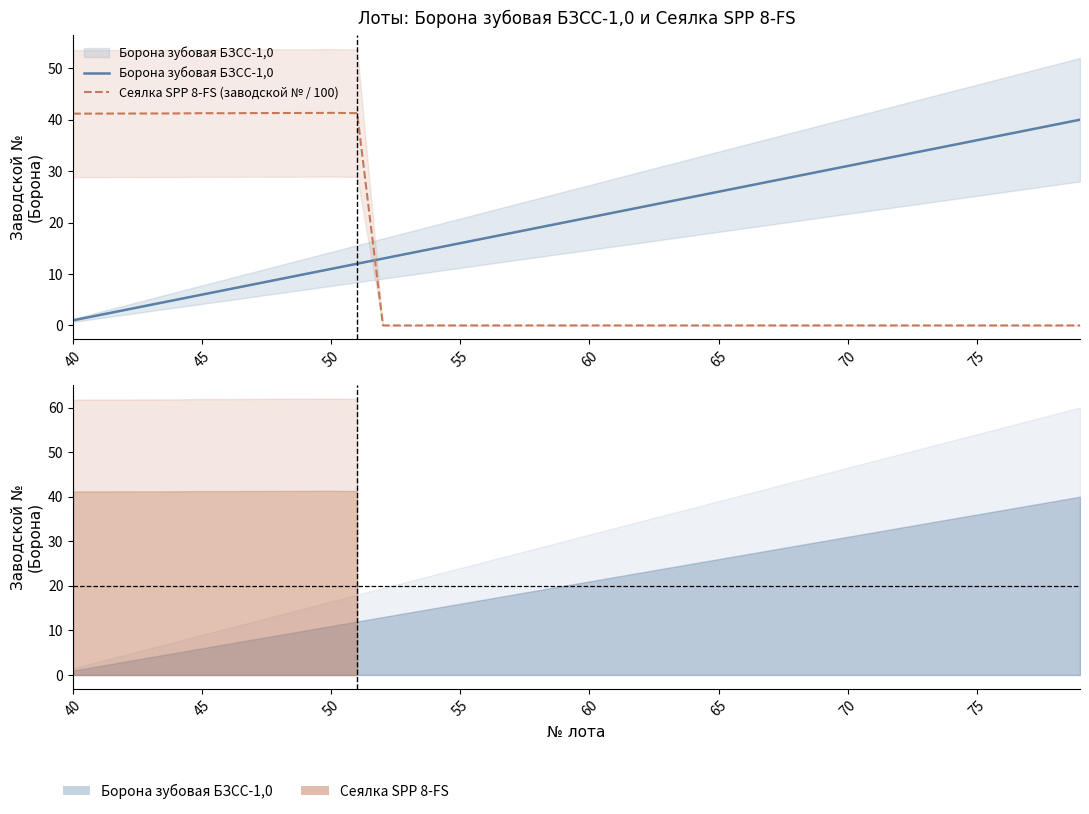

Rank the series by their maximum value, from lowest to highest.

Борона зубовая БЗСС-1,0, Сеялка SPP 8-FS (заводской № / 100)